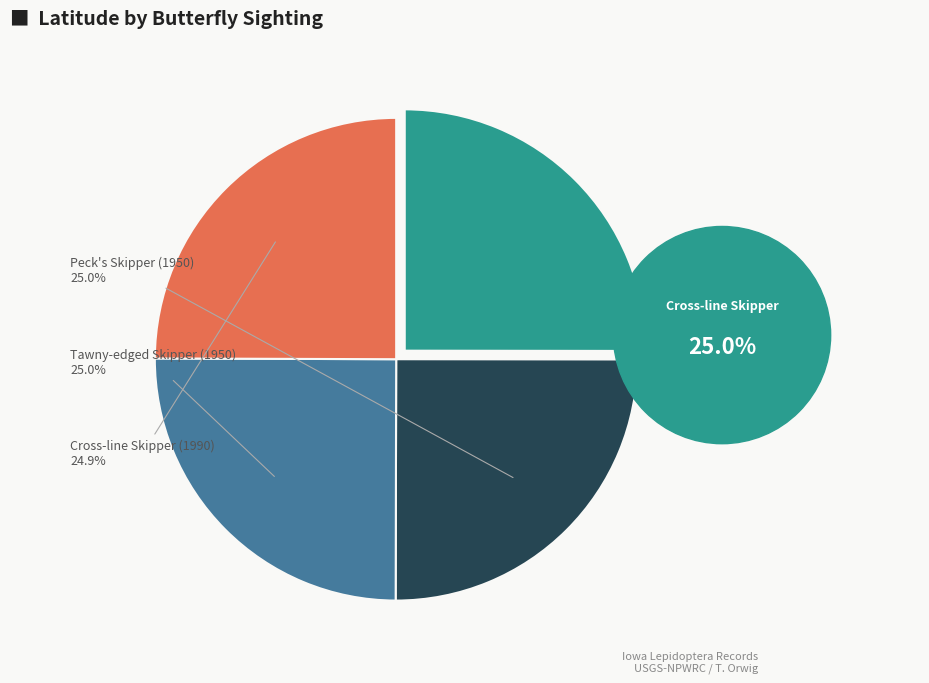

Does Peck's Skipper (1950) account for over 50% of the chart?

No